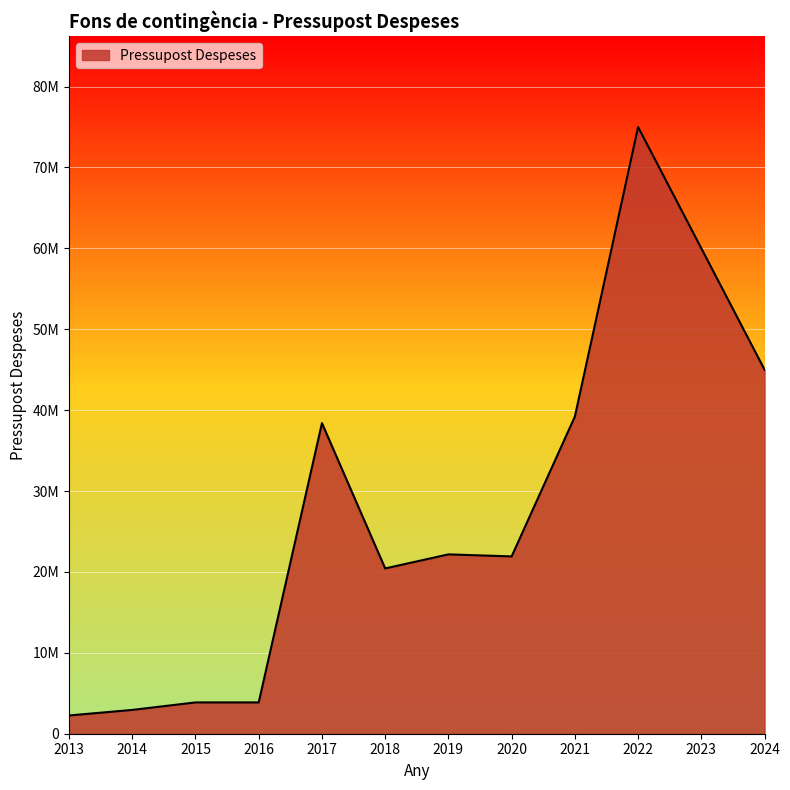

Is this an area chart (filled region under the line)?

Yes